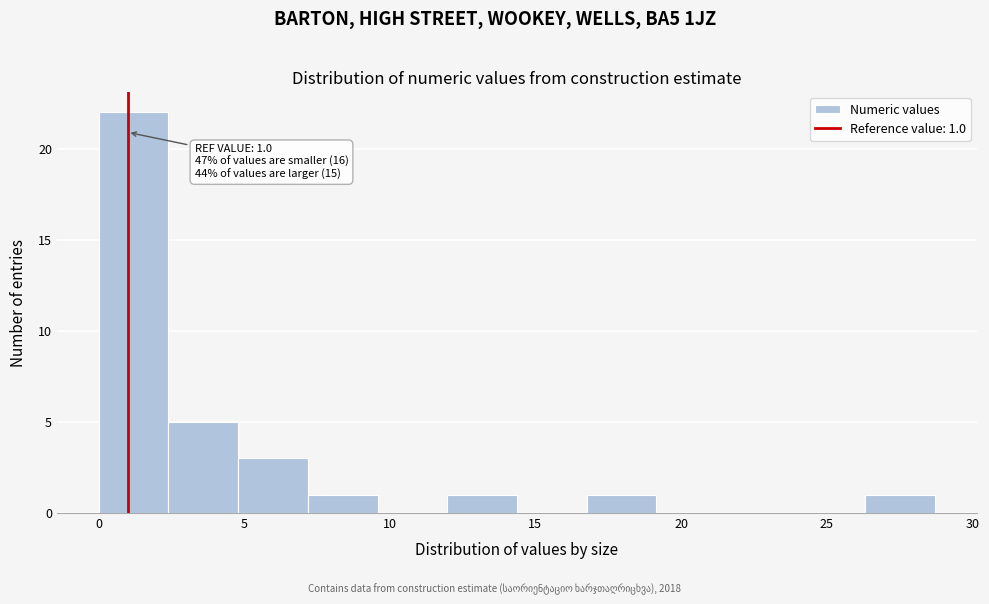

Which range on the x-axis has the tallest bar?

0.0 to 2.5